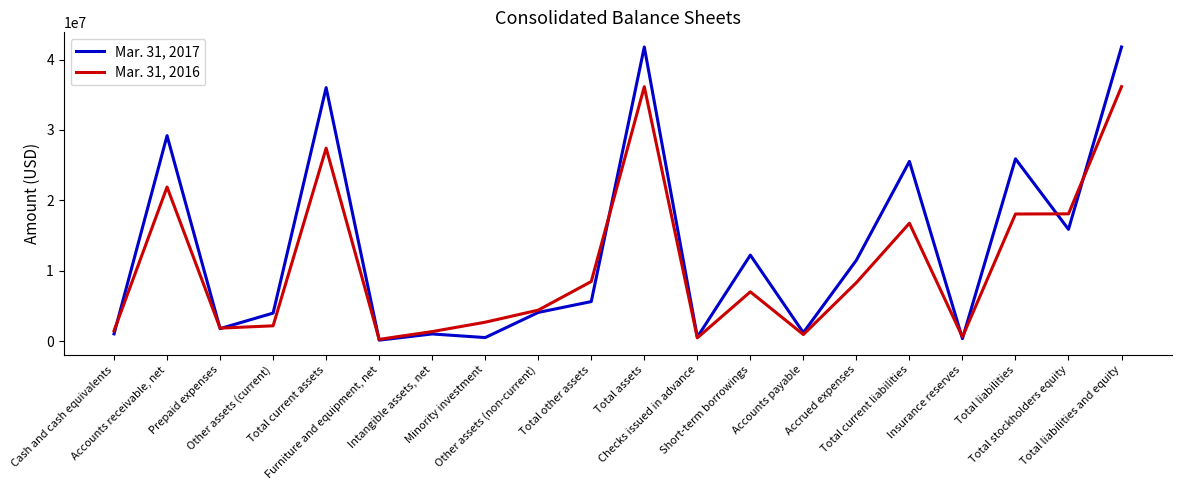

What is the greatest value displayed?

41779850